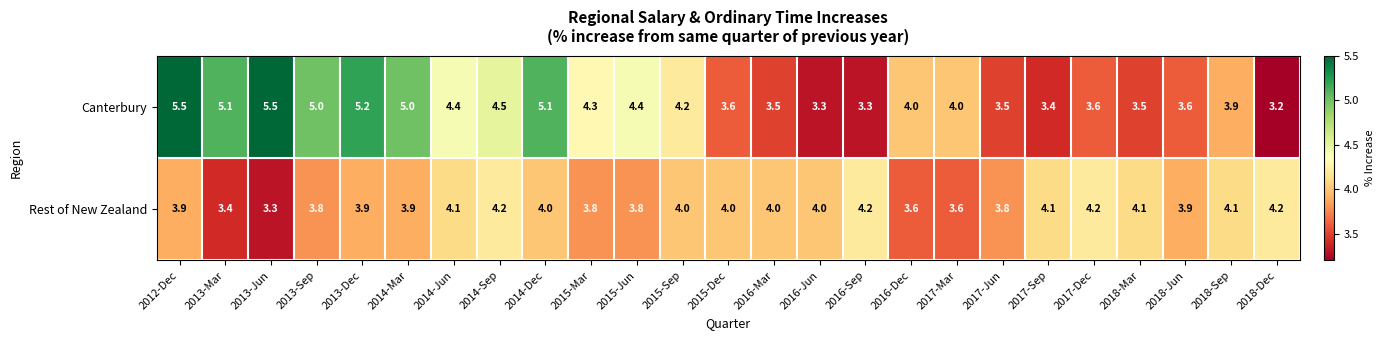

What is the difference between the maximum and minimum values in the Rest of New Zealand series?

0.9